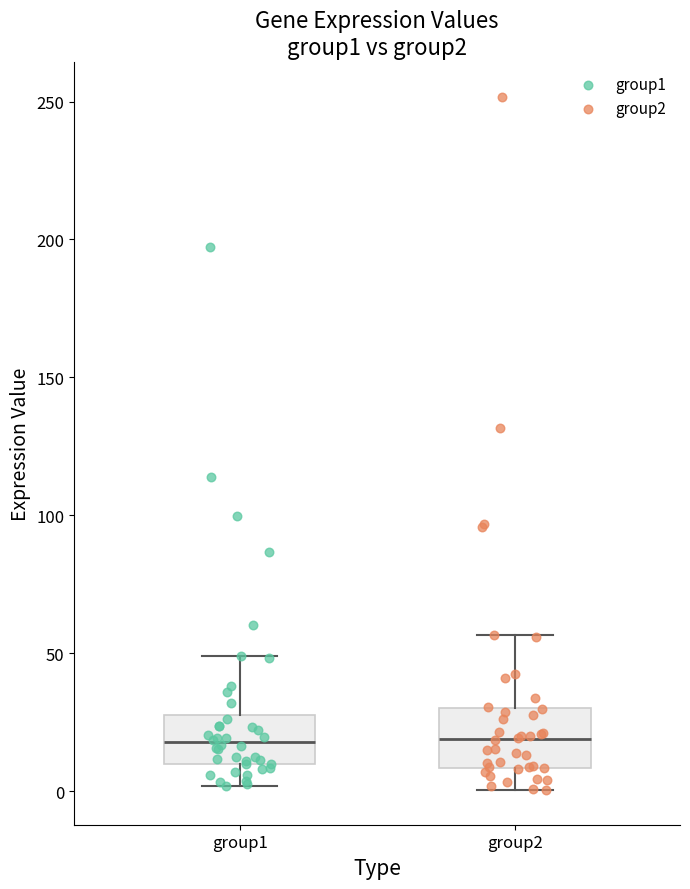

Reading left to right, transcribe this box plot: for each box, give where its median line is, the range the box spans, and where its two whiskers end, as read against the y-axis. The values are not printed on the chart, so give them approximately, as read against the axis.

group1: median 20, box 10 to 30, whiskers 0 to 50
group2: median 20, box 10 to 30, whiskers 0 to 55